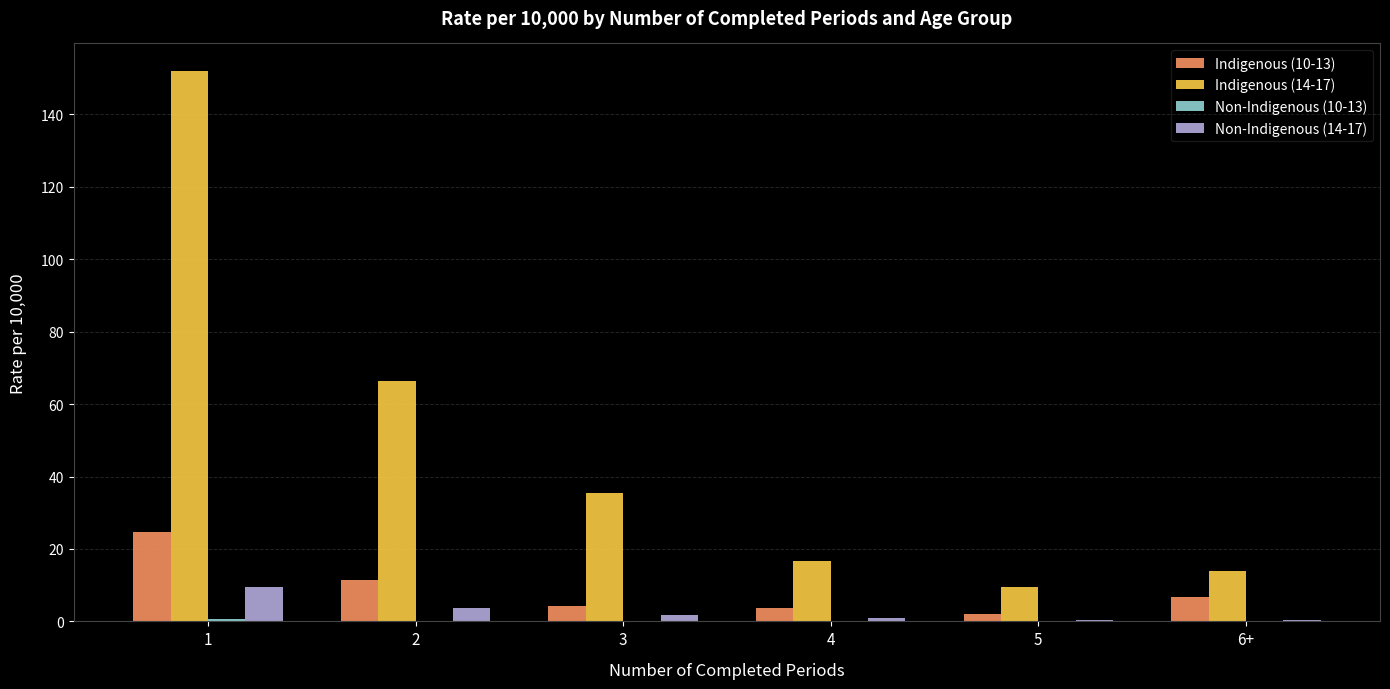

What is the approximate value of Indigenous (14-17) at 2?

66.4